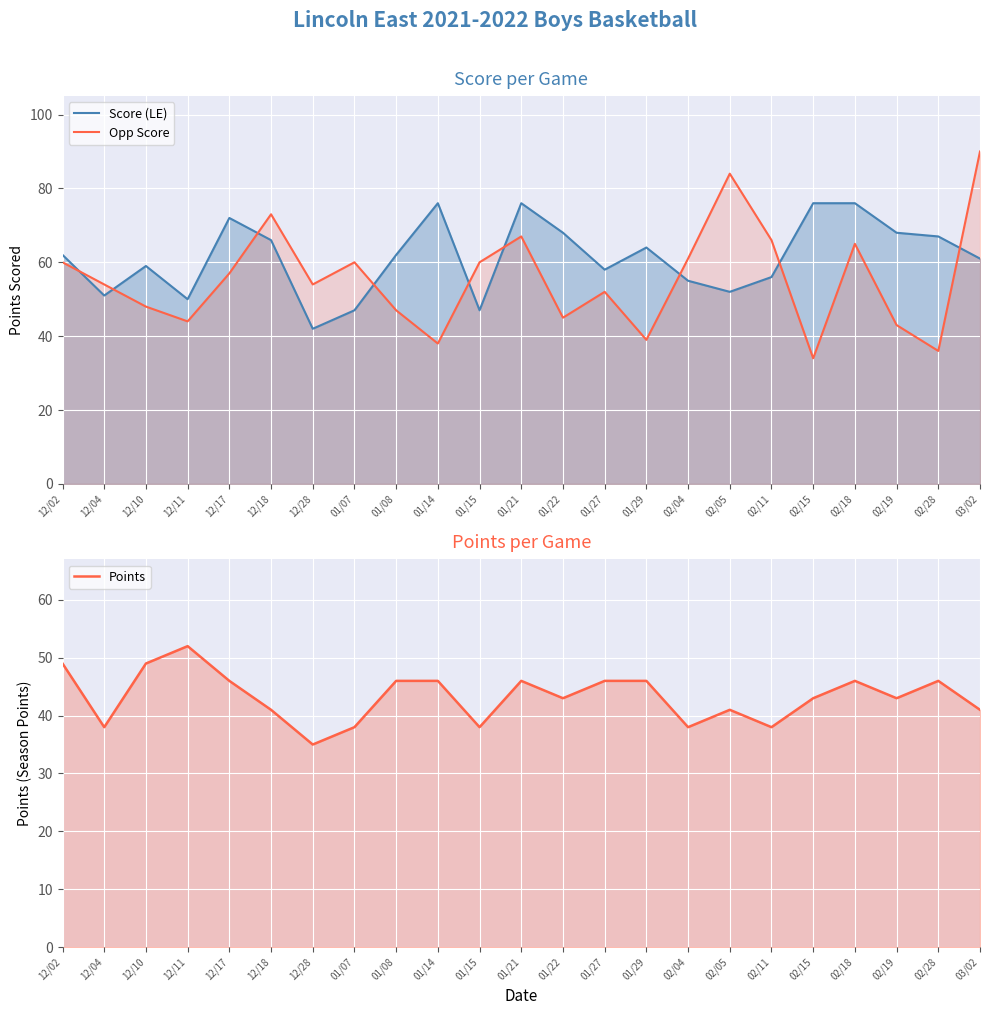

How many interior local valleys does the Score (LE) series have?

6